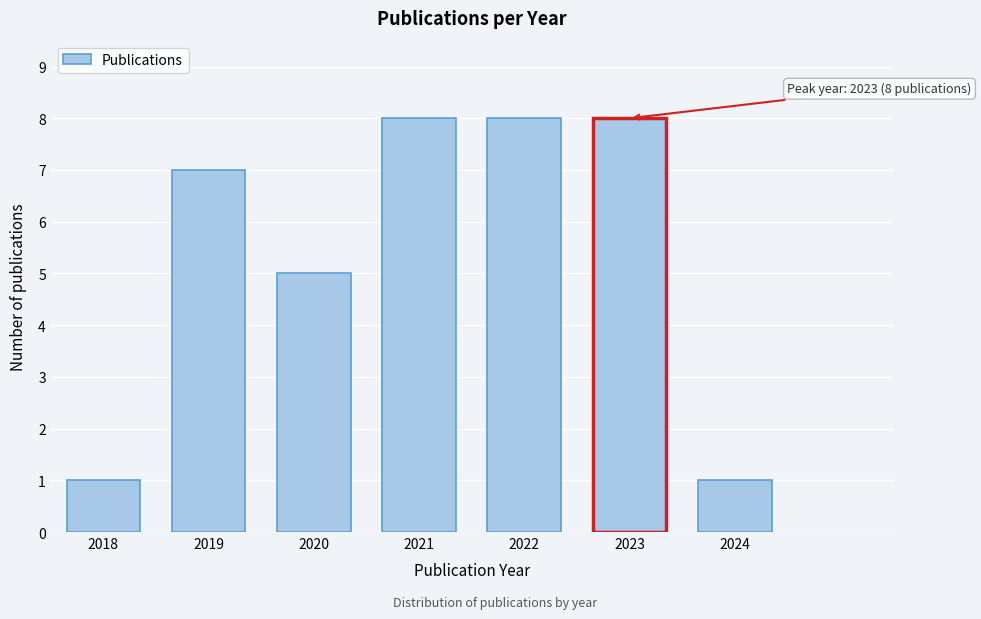

Reading left to right, transcribe all the data shown in this chart.

1	7	5	8	8	8	1